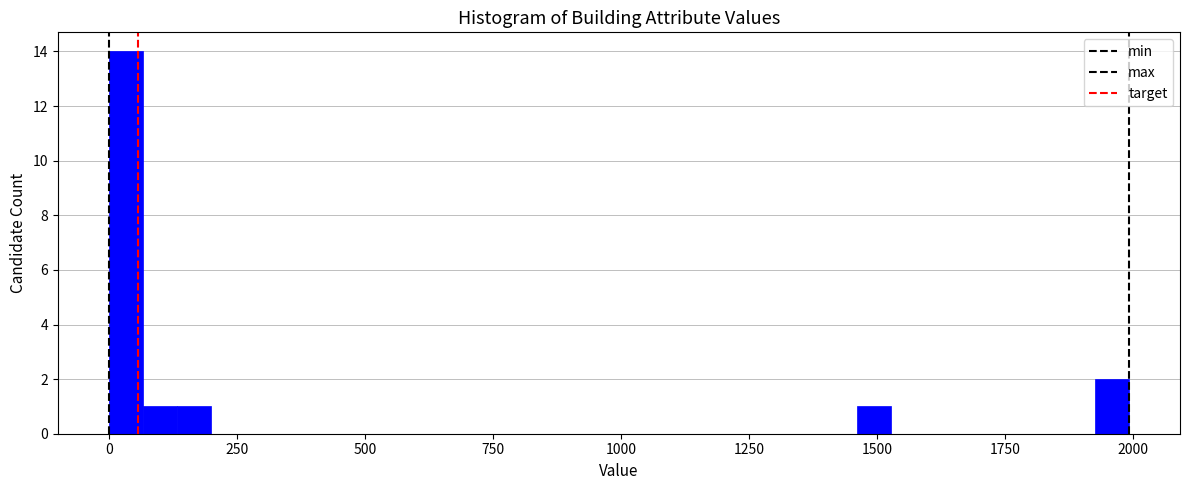

Read against the x-axis, roughly where is the centre of the tallest bar?

50